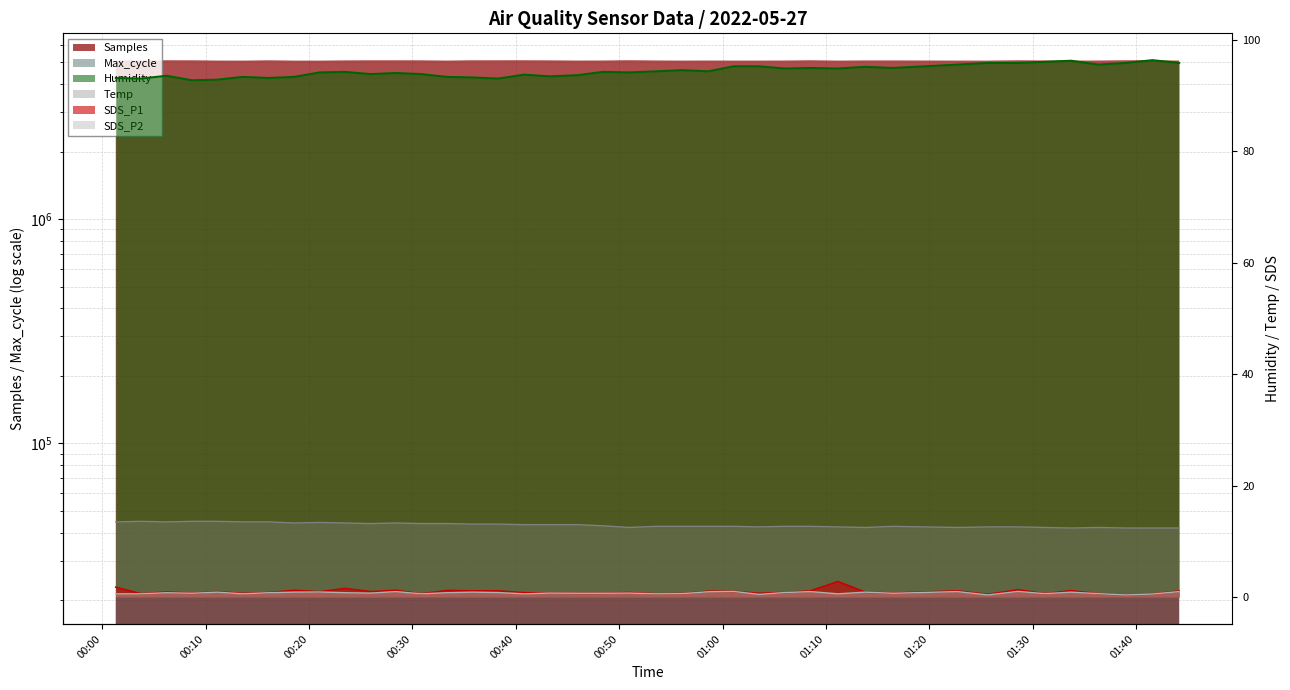

Between 2022/05/27 00:30:52 and 2022/05/27 00:21:01, which is larger?

2022/05/27 00:21:01